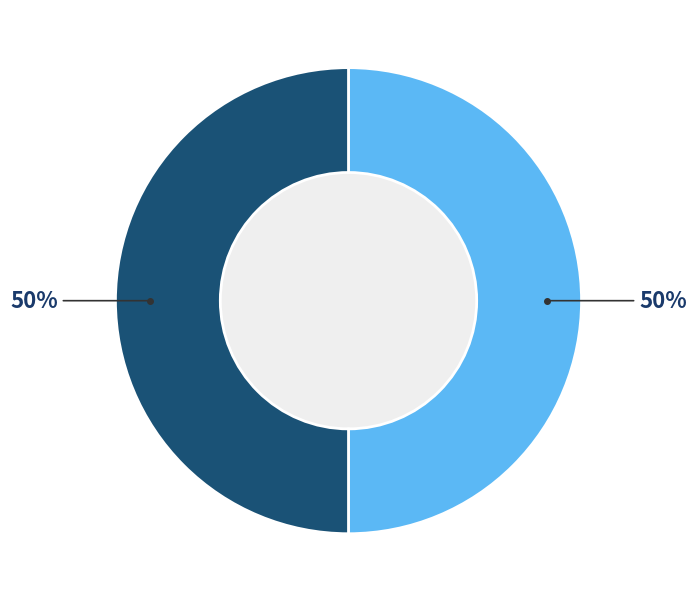

To the nearest percent, what is the average slice percentage?

50%